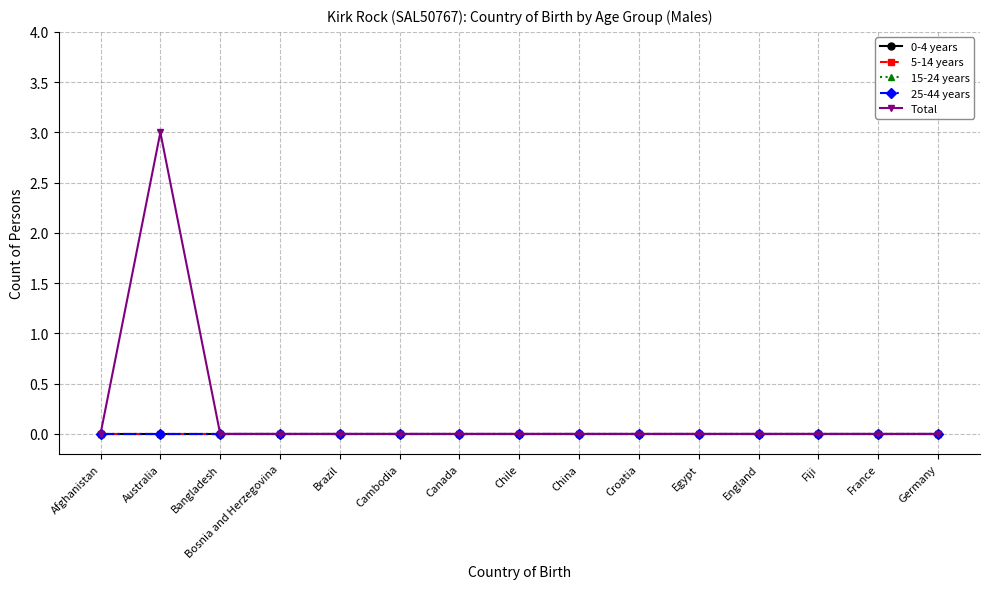

Which category has the highest value in the Total series?

Australia